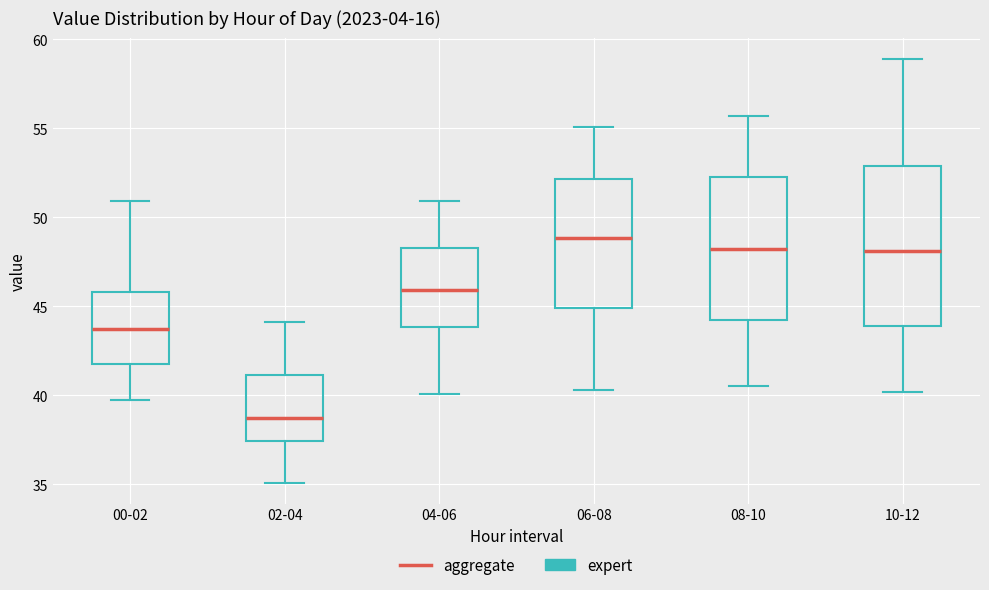

Where does the upper whisker of the box for 08-10 end on the y-axis? The values are not printed on the chart, so give them approximately, as read against the axis.

55.5